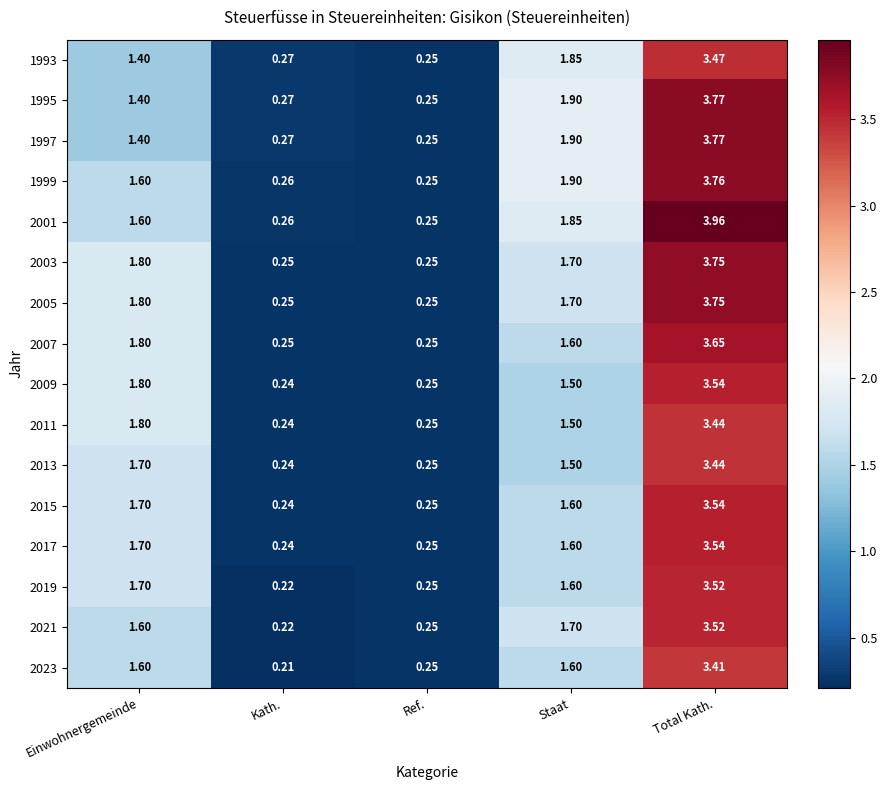

List the labels in order of 2013 value, largest first.

Total Kath., Einwohnergemeinde, Staat, Ref., Kath.